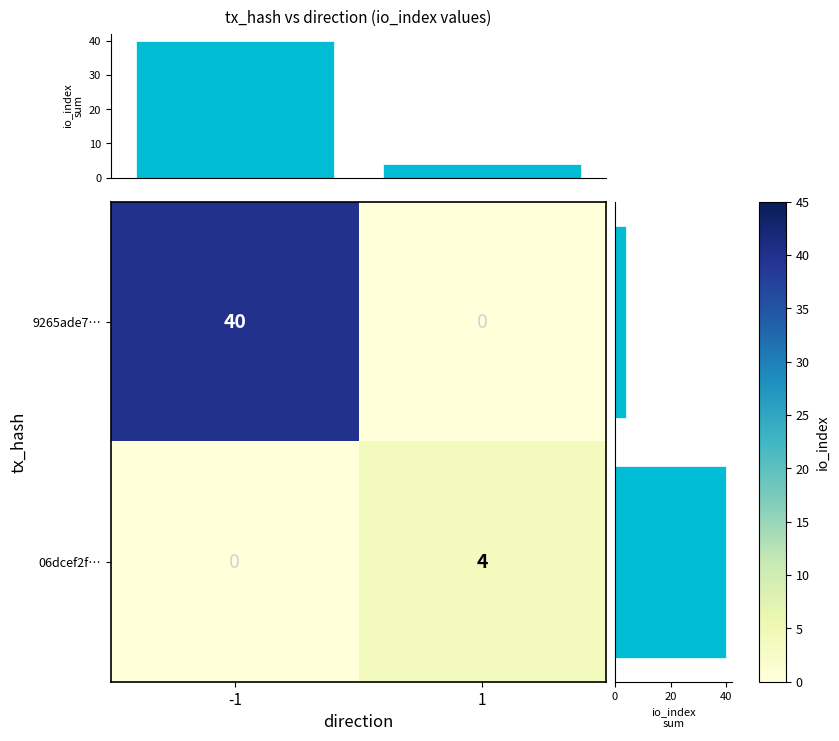

The 06dcef2f… series shows 4 at 1. True or false?

True